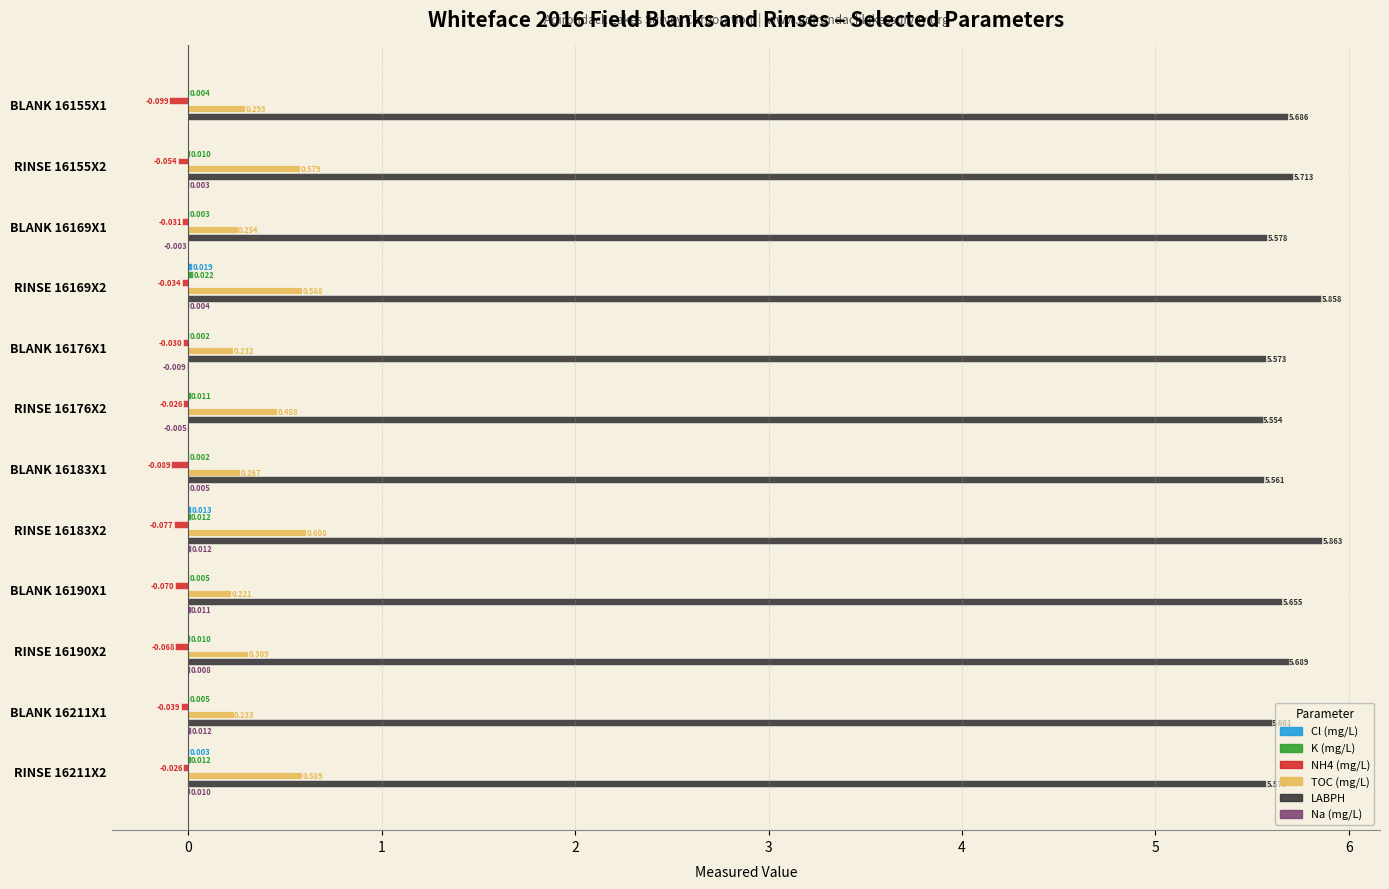

Which series has the largest total across all categories?

LABPH